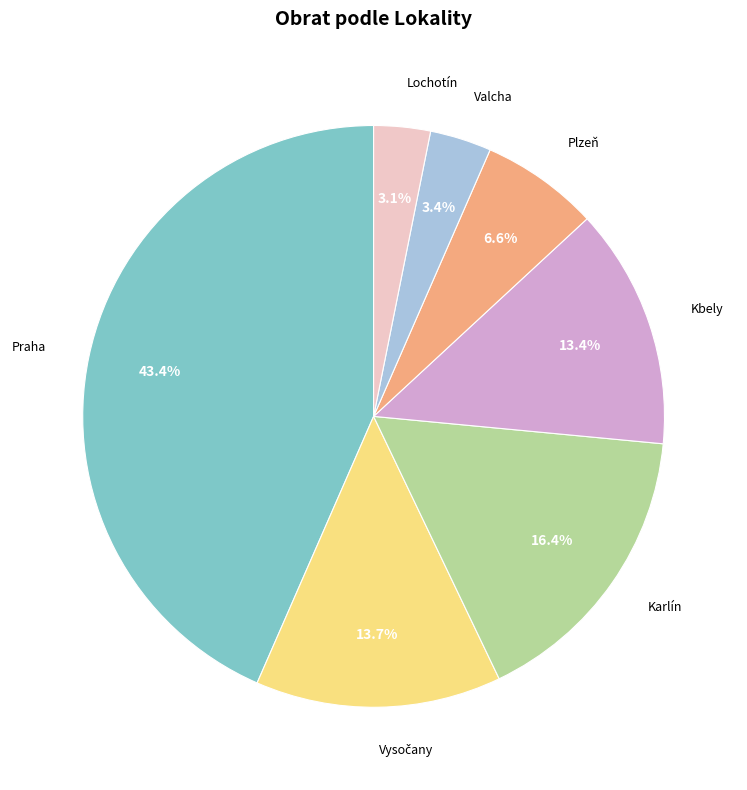

How many segments does this pie chart have?

7